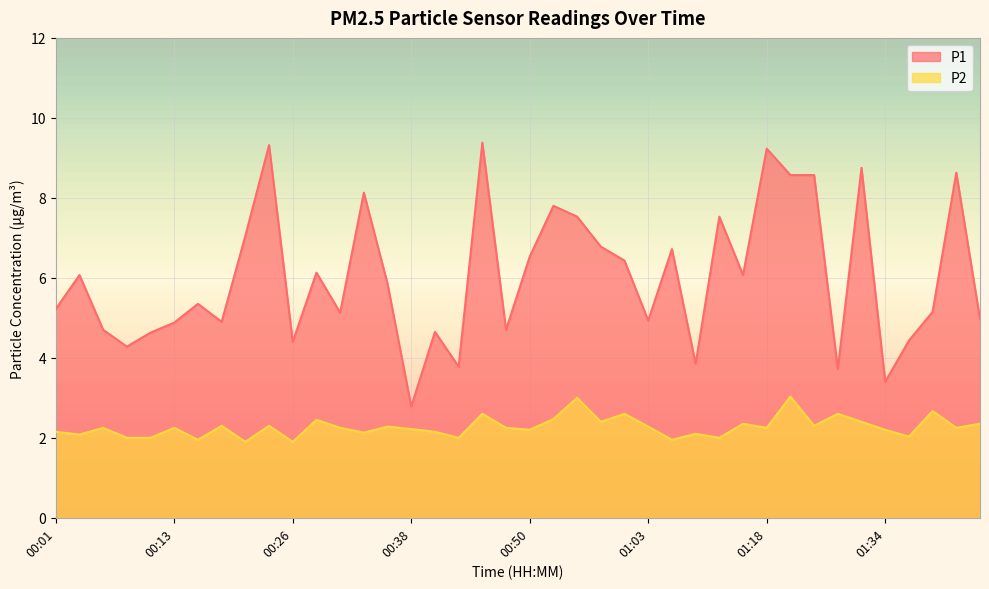

True or false: P1 and P2 cross at least once.

False